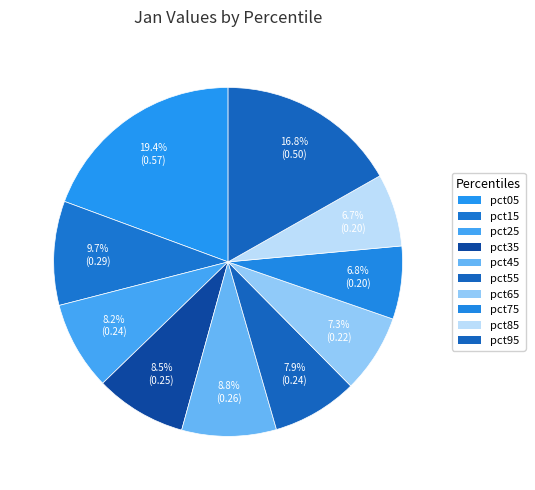

To the nearest percent, what portion does pct45 represent?

9%